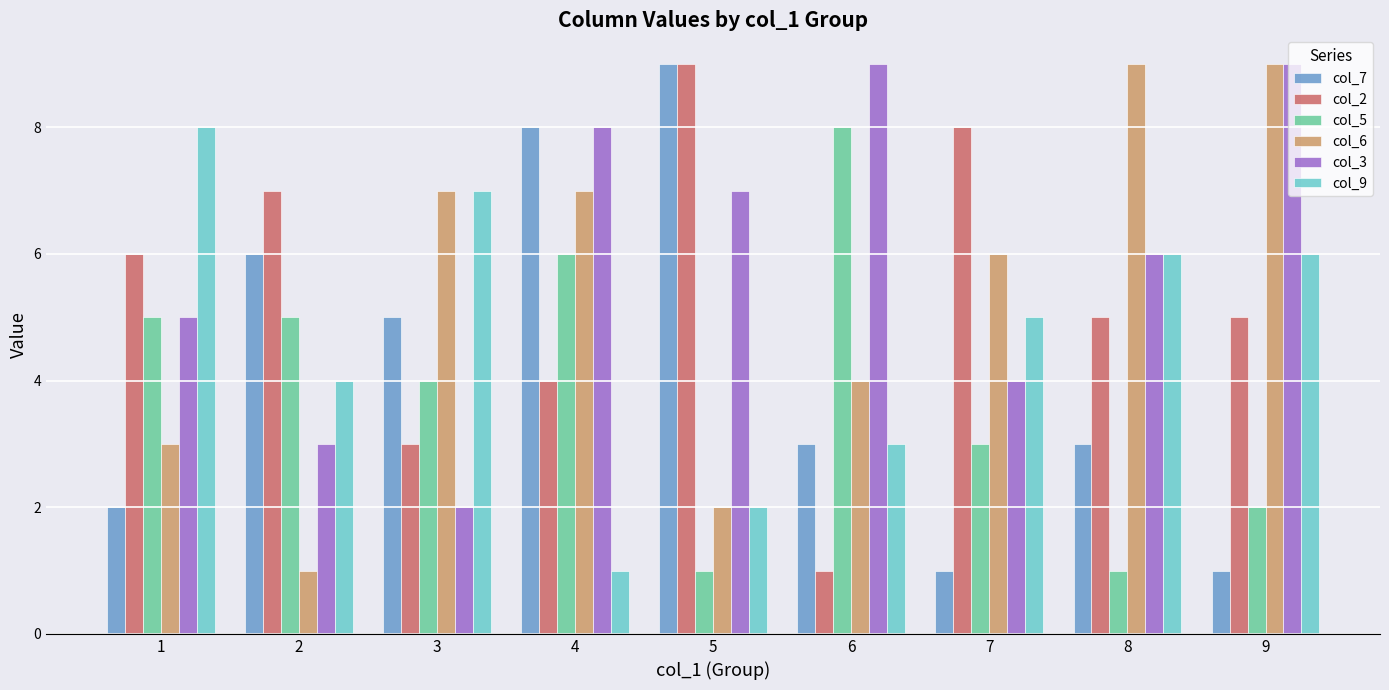

Count the number of categories in the chart.

9